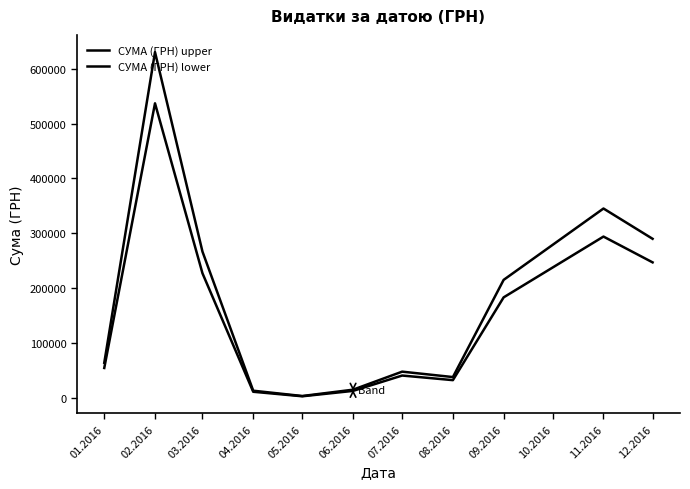

At which label does СУМА (ГРН) lower first exceed 54485?

01.2016